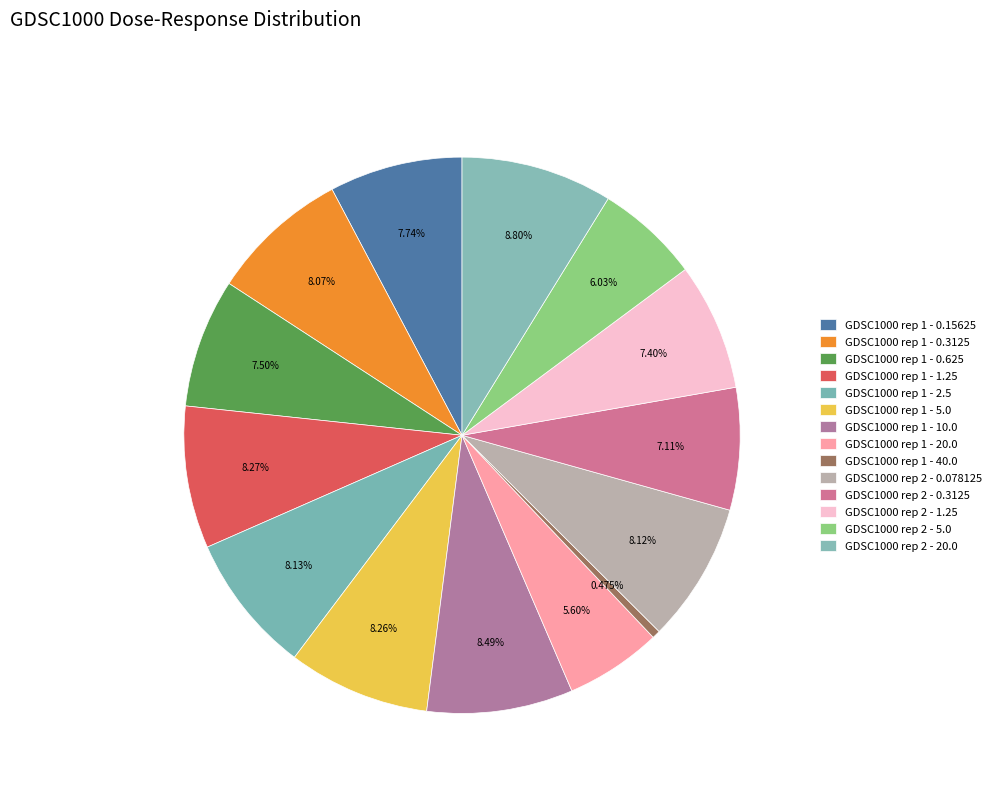

Is the sum of GDSC1000 rep 2 - 20.0 and GDSC1000 rep 2 - 0.3125 greater than half?

No